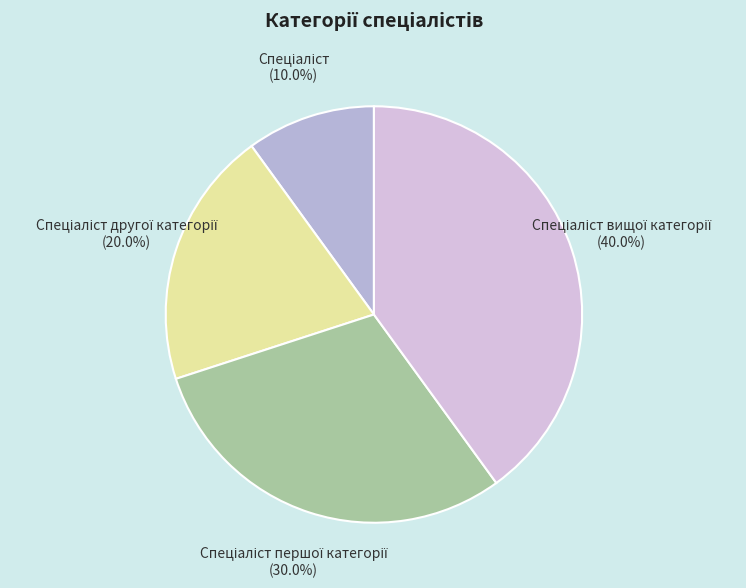

Does any single category account for the majority?

No